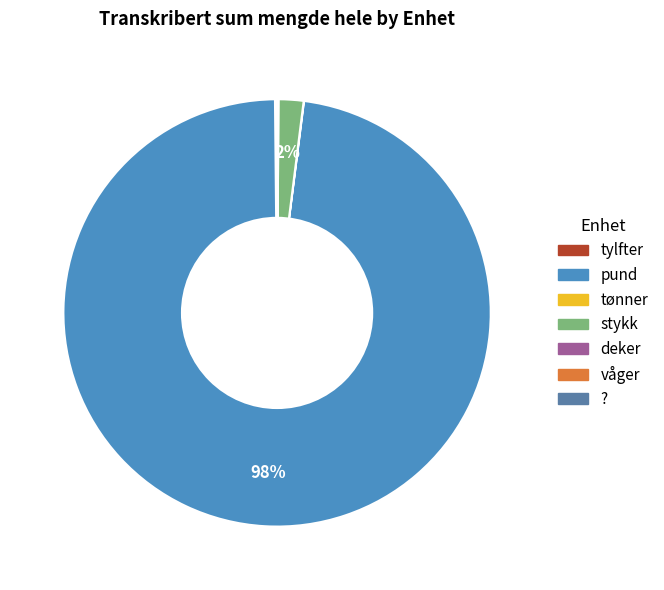

What is the largest slice in the pie chart?

pund